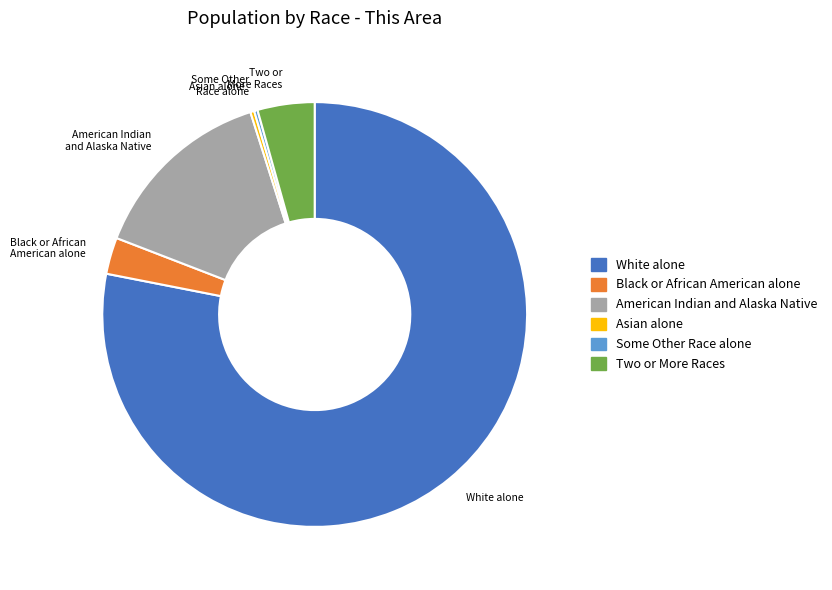

Which slice represents more than half of the pie?

White alone